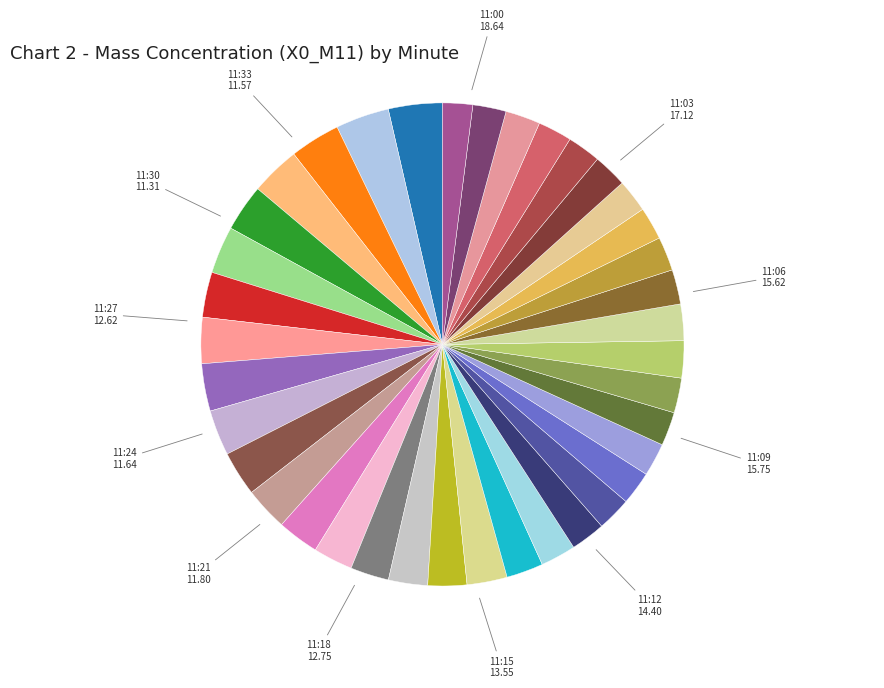

How many slices are in this pie chart?

38